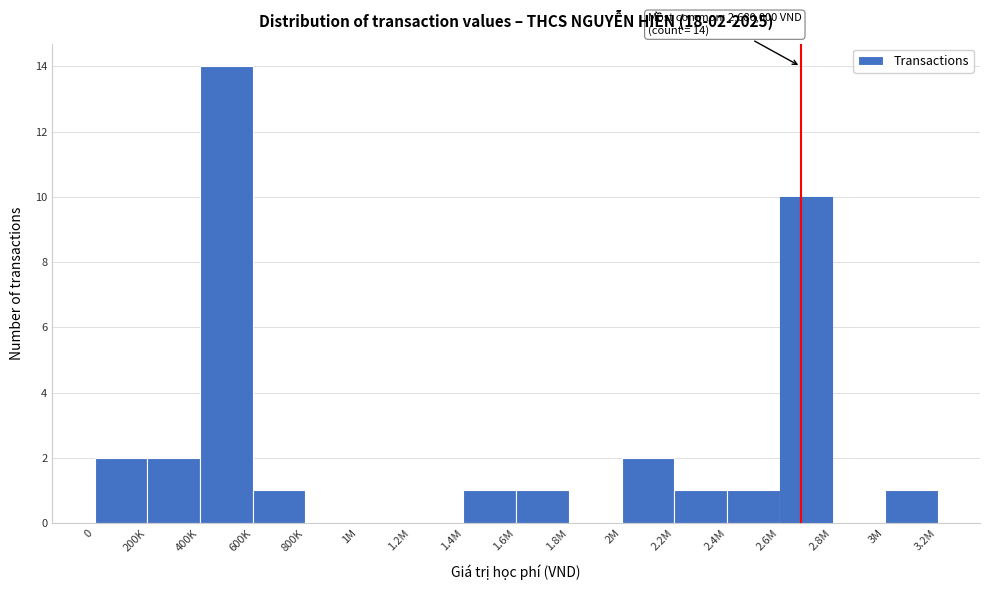

Reading left to right, extract all data points from this chart.

0=2	200K=2	400K=14	600K=1	800K=0	1M=0	1.2M=0	1.4M=1	1.6M=1	1.8M=0	2M=2	2.2M=1	2.4M=1	2.6M=10	2.8M=0	3M=1